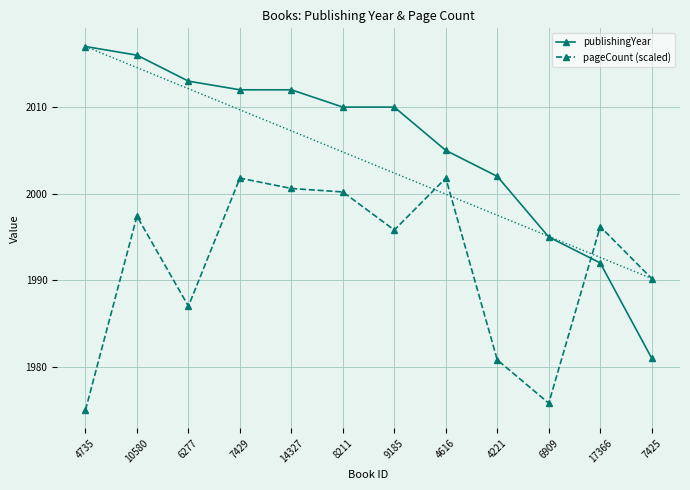

Count the number of data series in this chart.

2